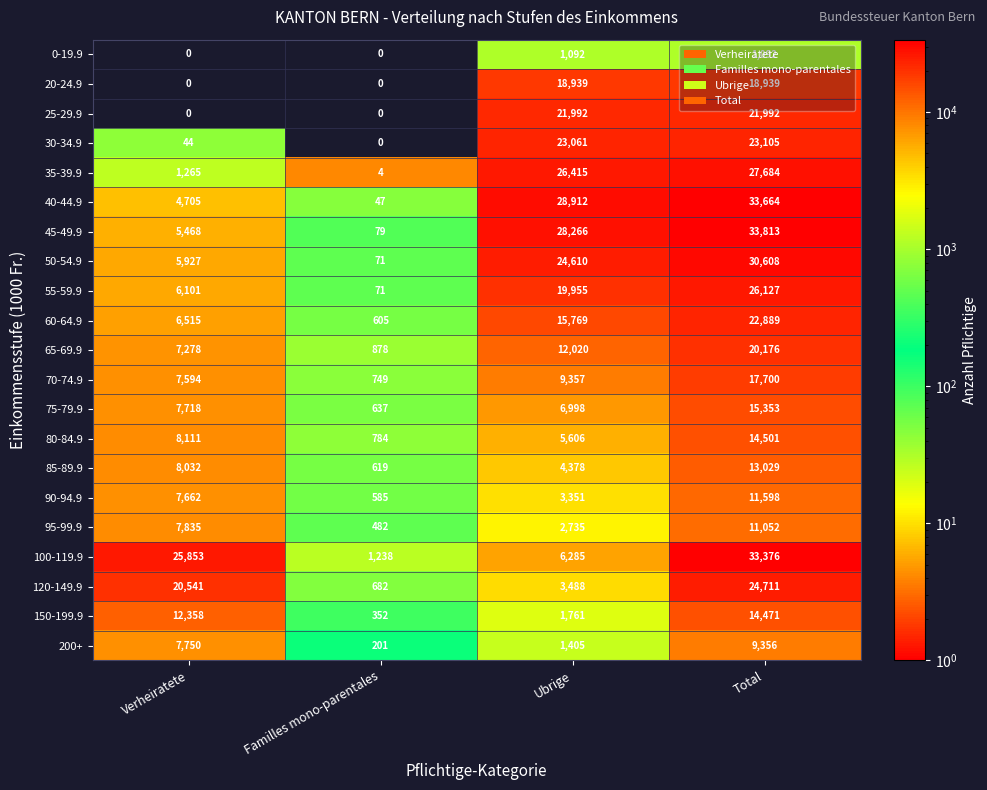

Which series has the widest spread of values?

45-49.9